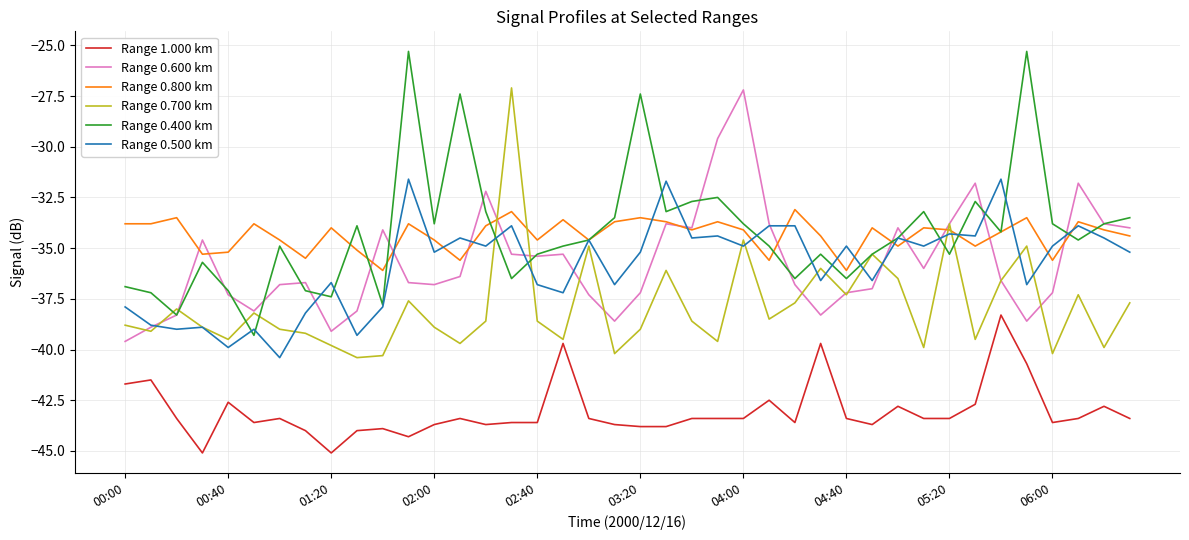

What is the difference between the second highest and second lowest values in the Range 0.800 km series?

2.9